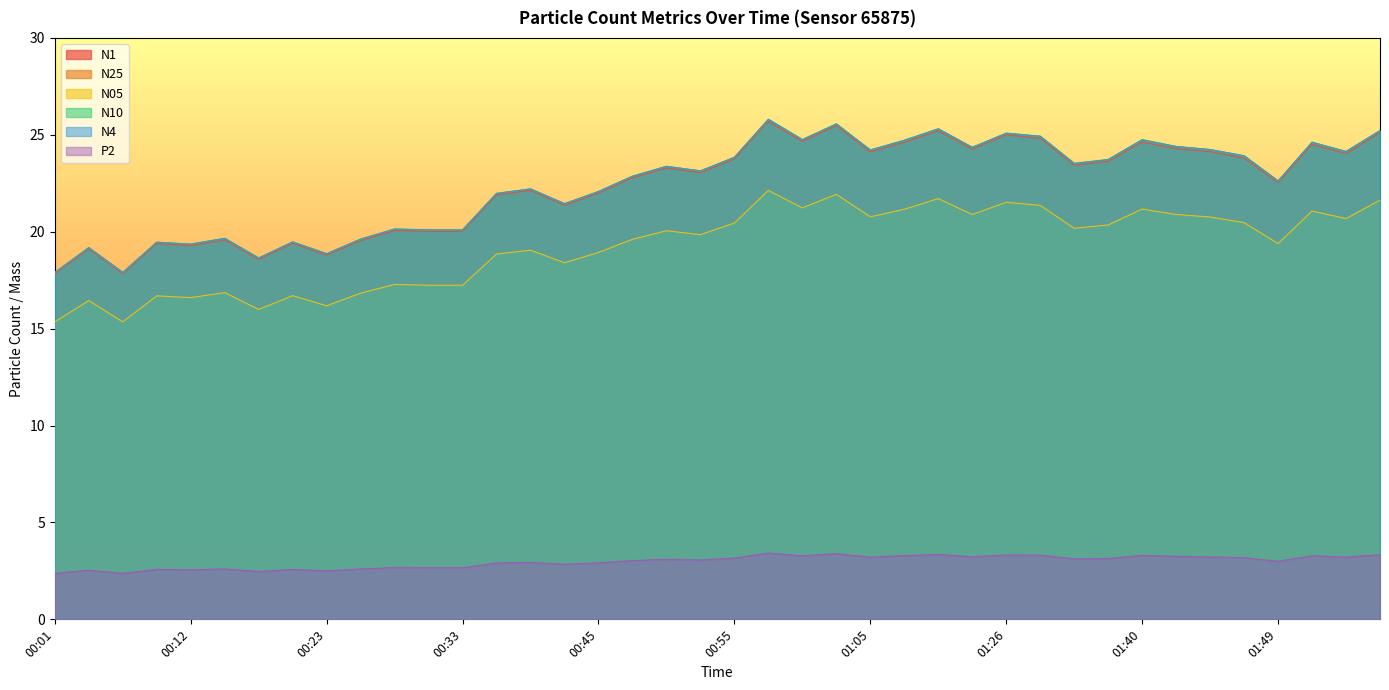

The value of N10 at 00:42 is 32.4. True or false?

False